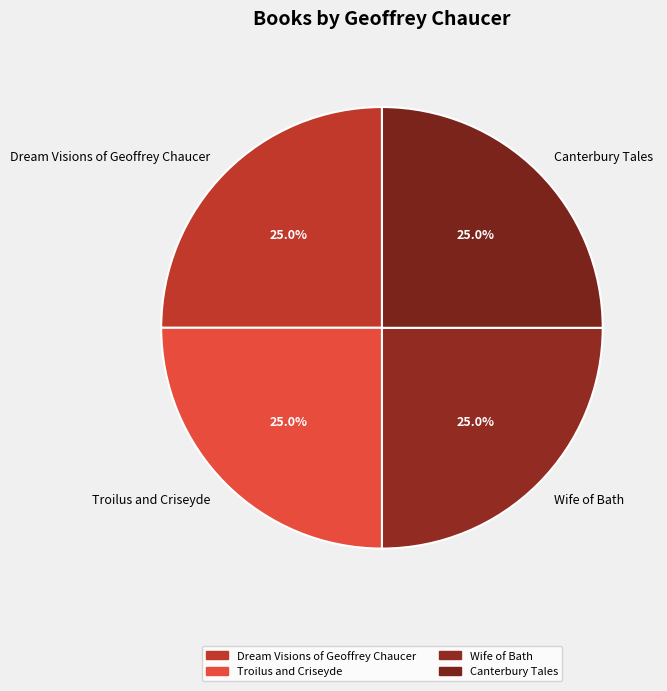

Does any single category account for the majority?

No